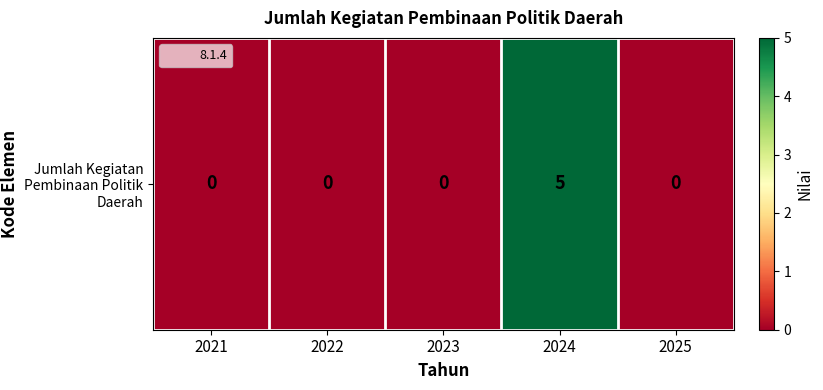

Where is the data nearest to the value 2?

2021